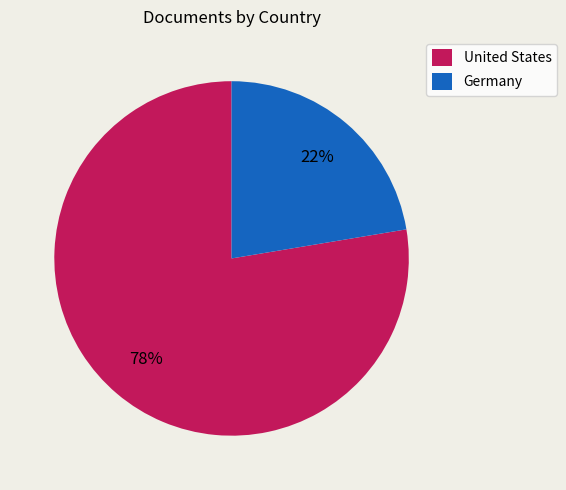

How many segments does this pie chart have?

2